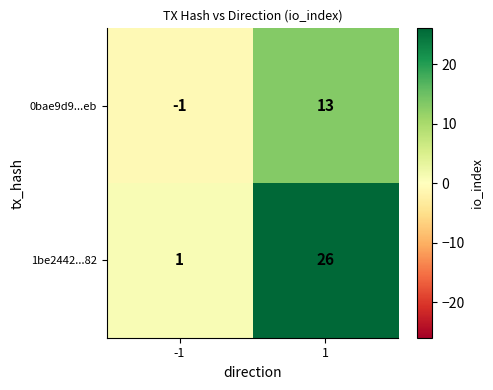

Rank the series at 1 from highest to lowest value.

1be2442...82, 0bae9d9...eb